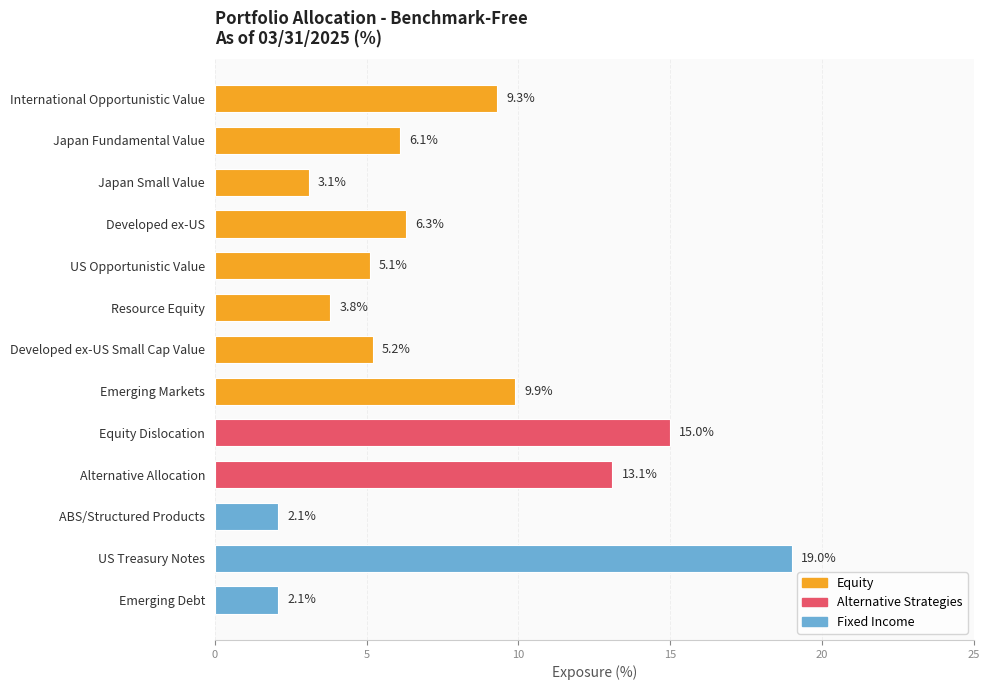

Reading top to bottom, transcribe all the data shown in this chart.

9.3	6.1	3.1	6.3	5.1	3.8	5.2	9.9	15.0	13.1	2.1	19.0	2.1